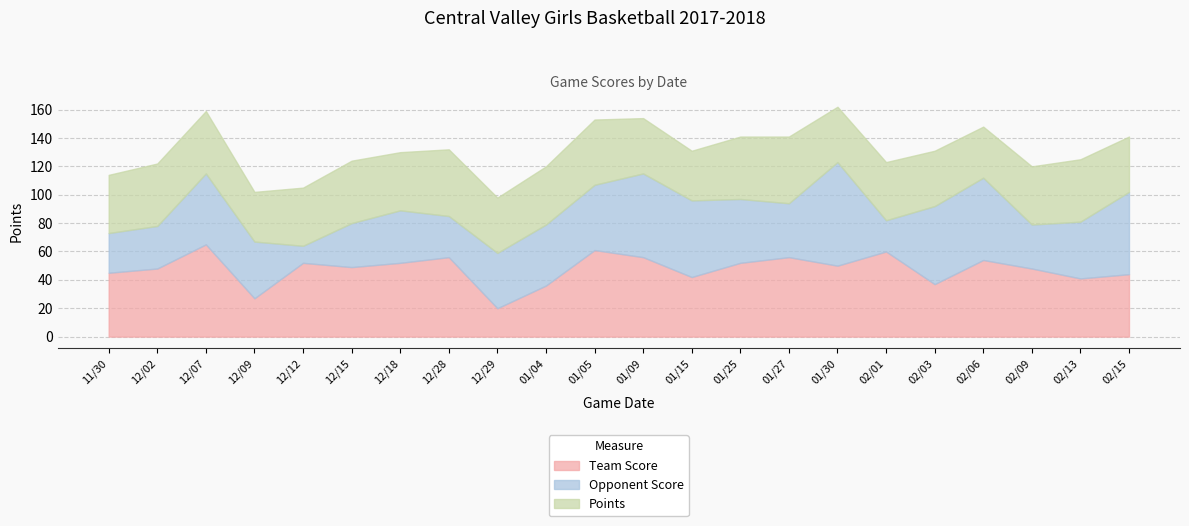

What is the total value across all series at 01/04?

120